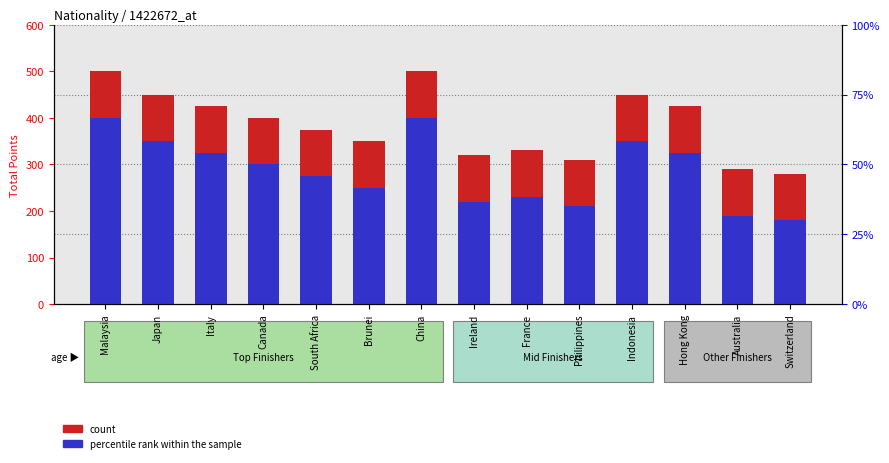

What is the total value across all series at Japan?

450